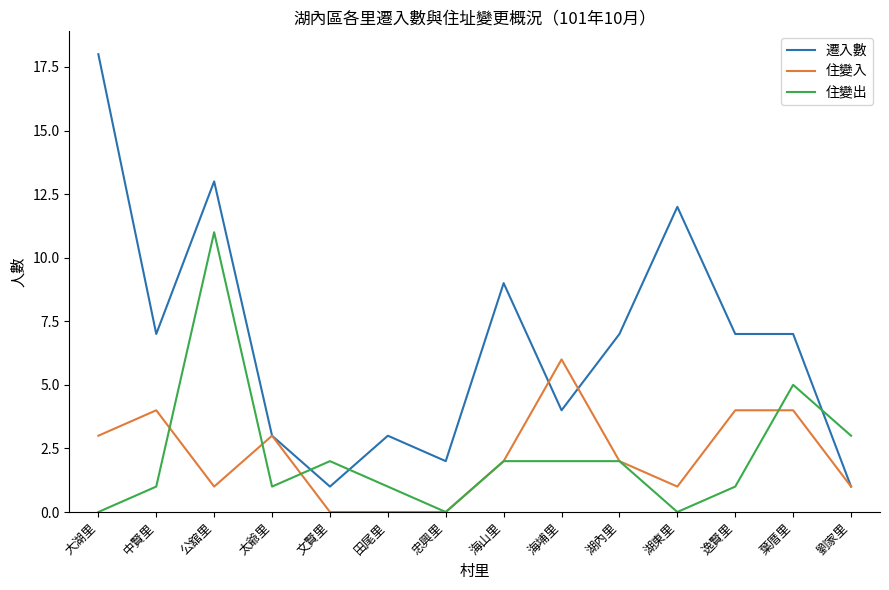

The 住變入 series shows 2 at 公舘里. True or false?

False